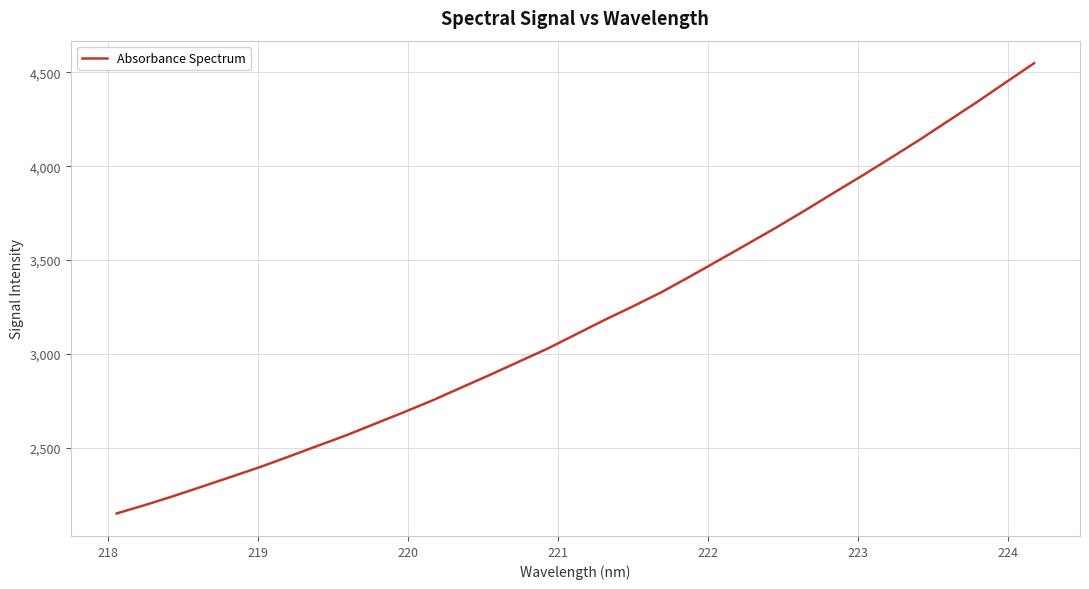

What is the minimum value shown in the chart?

2148.9